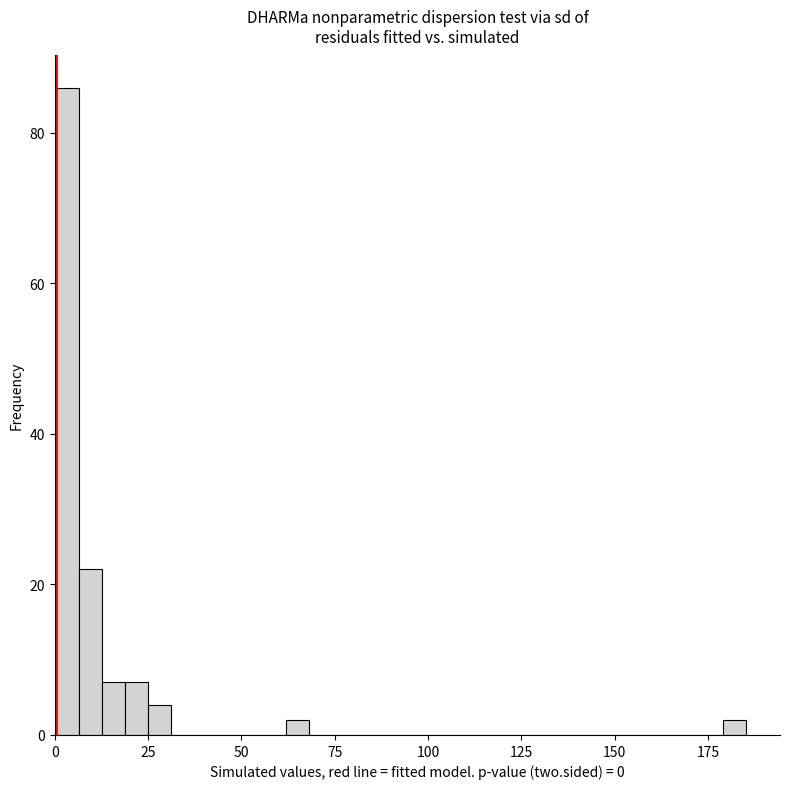

Read against the x-axis, roughly where is the centre of the tallest bar?

5